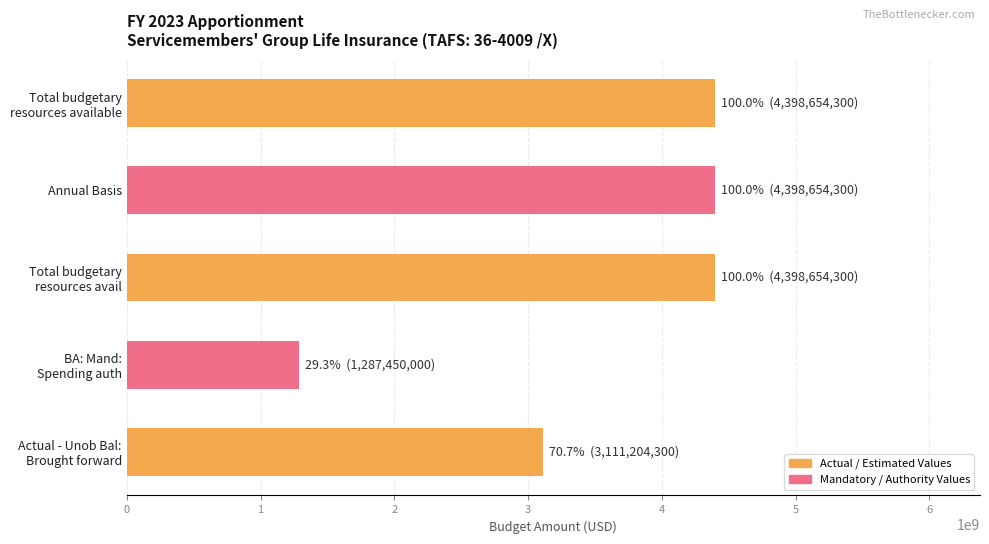

The value at Annual Basis is 5855791899. True or false?

False